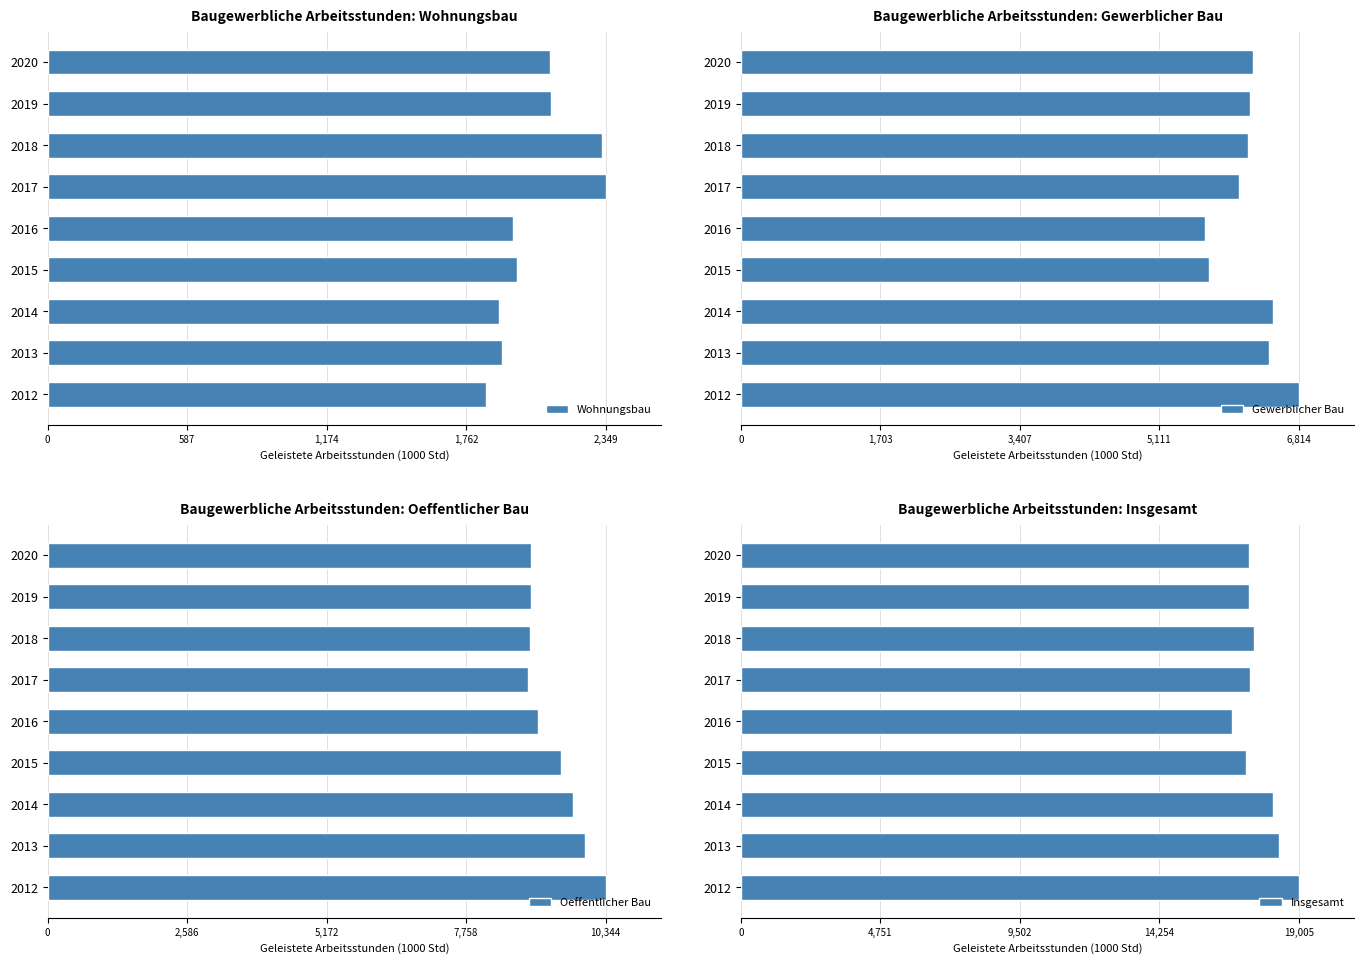

What is the difference between the Wohnungsbau values at 2015 and 2014?

77.1